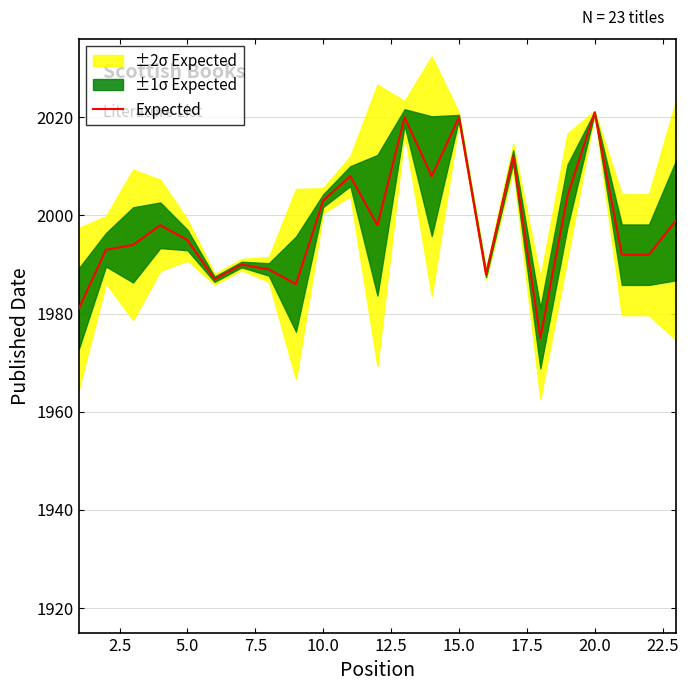

True or false: Expected has a value of 2021 at 20.0.

True